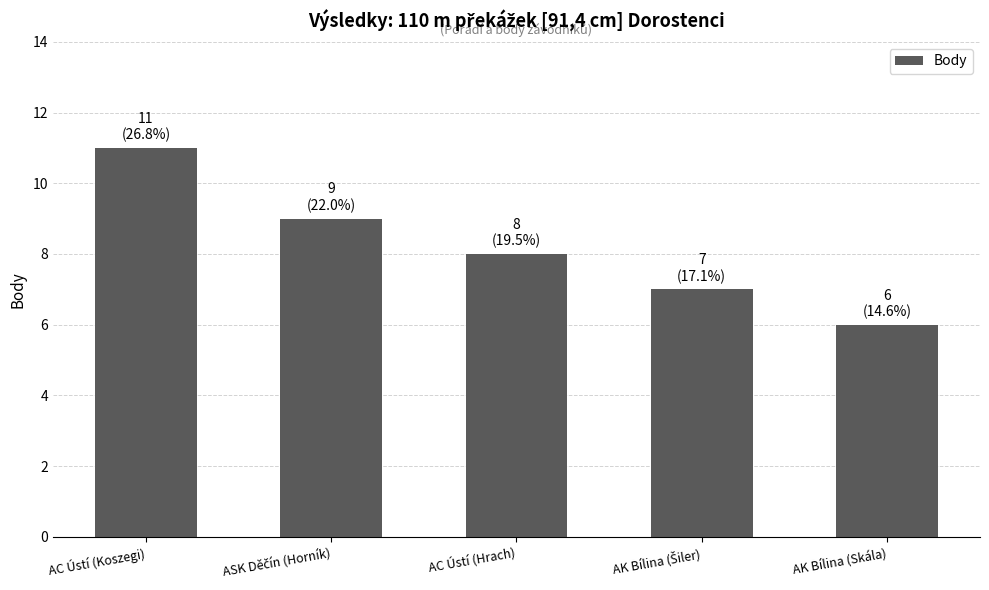

How many data points does each series have?

5